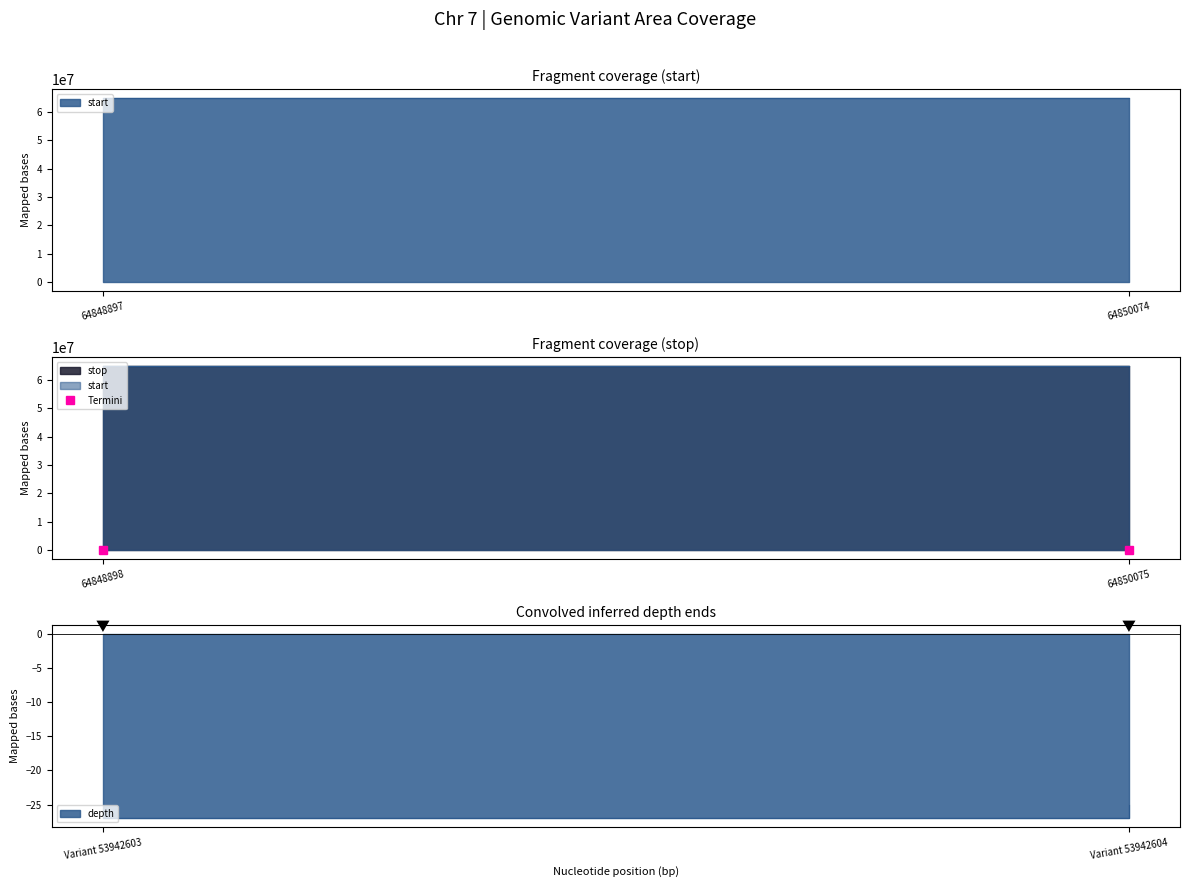

Which series has the largest range (max minus min)?

start